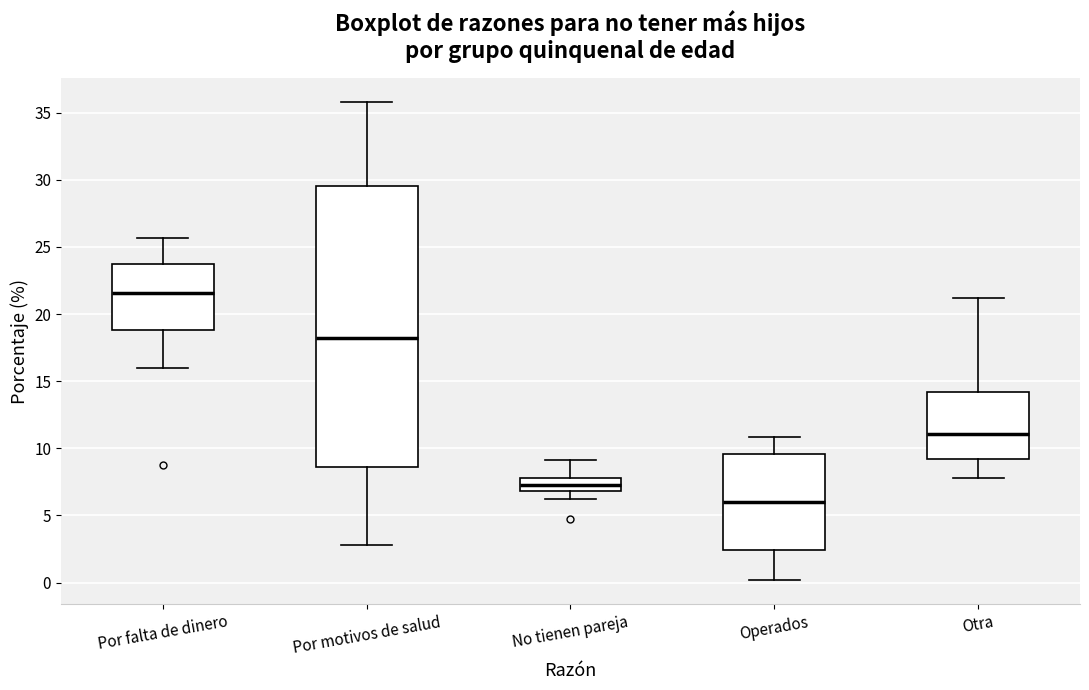

Which box has the highest median line?

Por falta de dinero